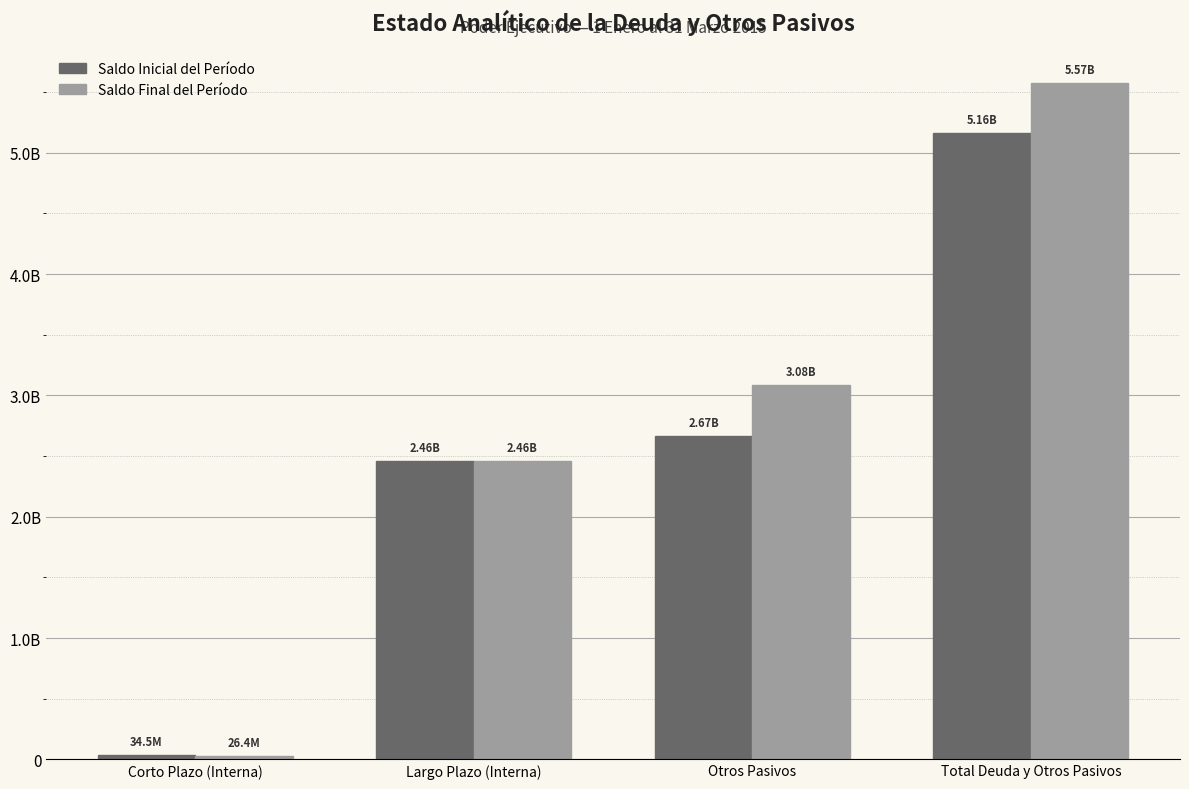

Are the bars grouped side by side (vs. stacked)?

Yes